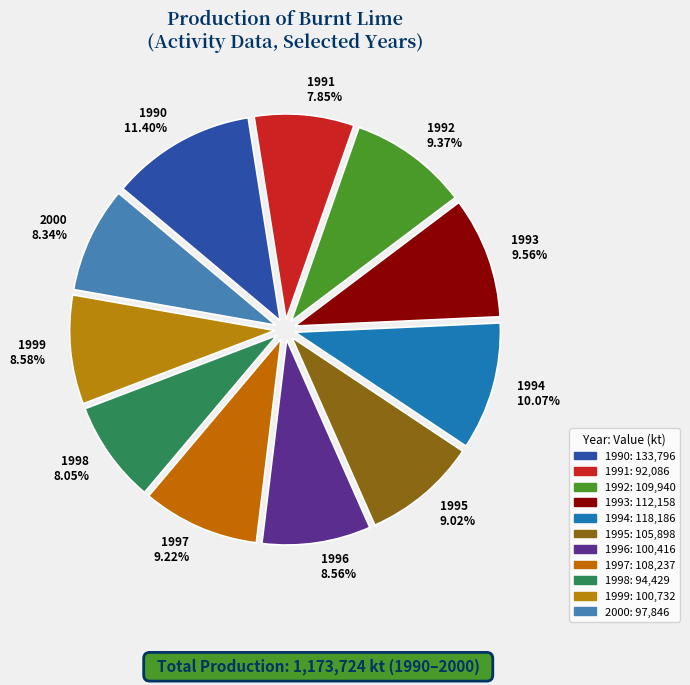

How many slices are in this pie chart?

11